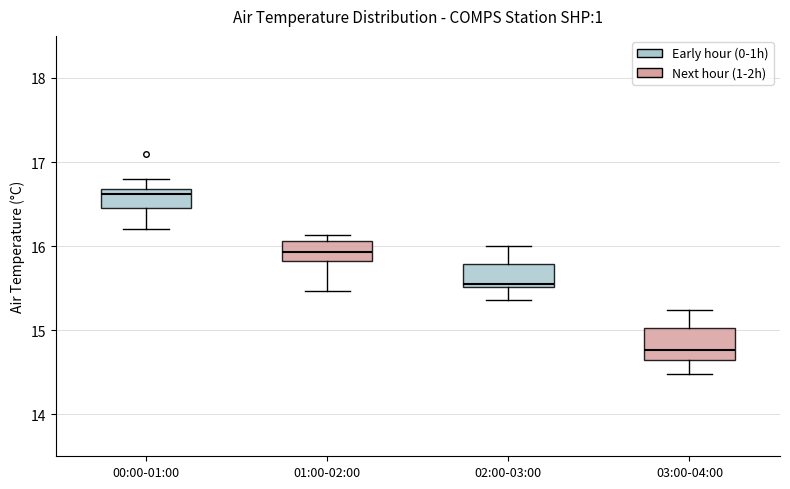

Where is the lower edge of the box for 01:00-02:00 on the y-axis? The values are not printed on the chart, so give them approximately, as read against the axis.

15.8